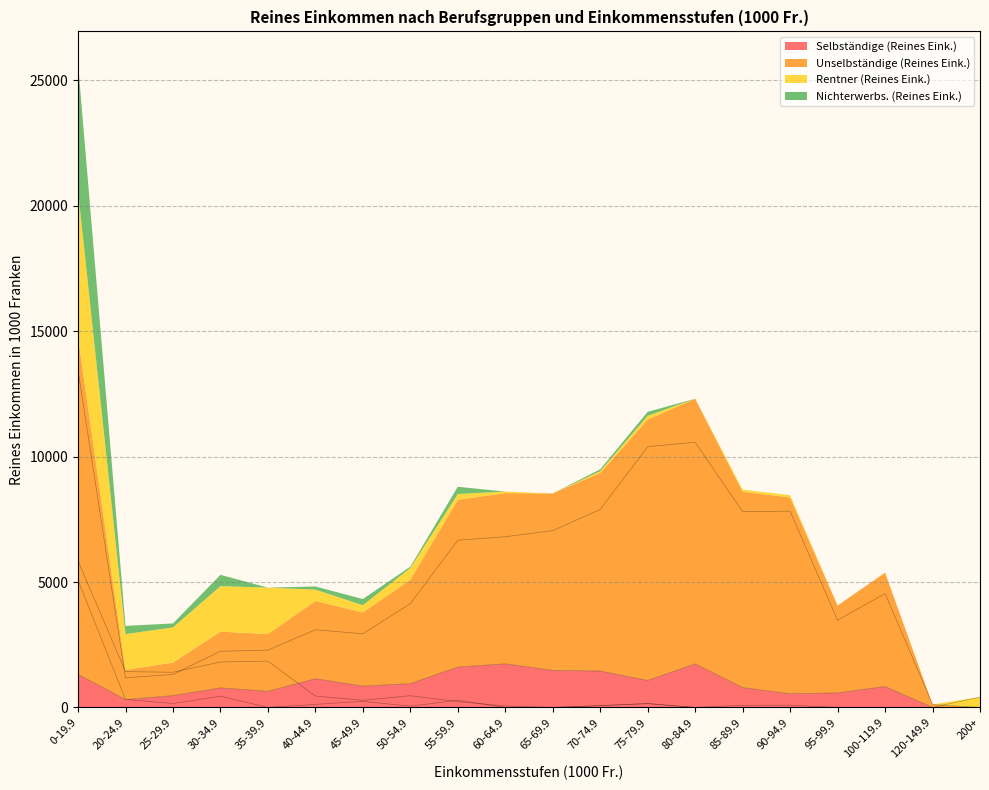

Where is the first local minimum for Selbständige (Reines Eink.)?

20-24.9